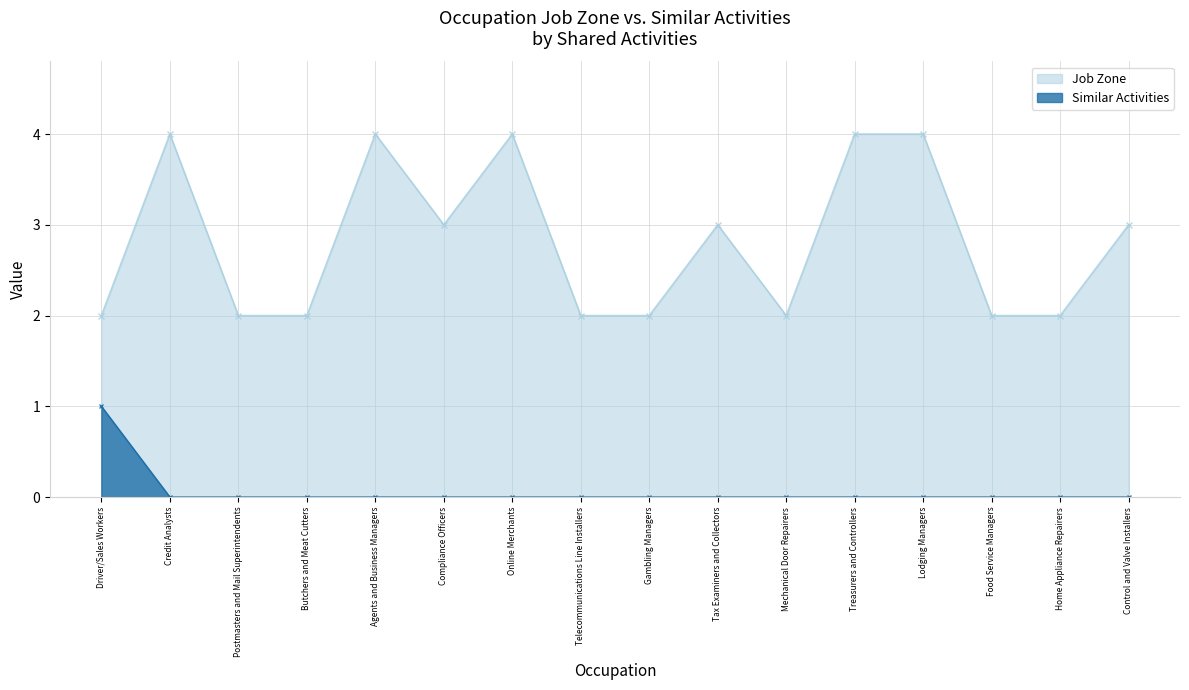

Rank the series by their maximum value, from lowest to highest.

Similar Activities, Job Zone